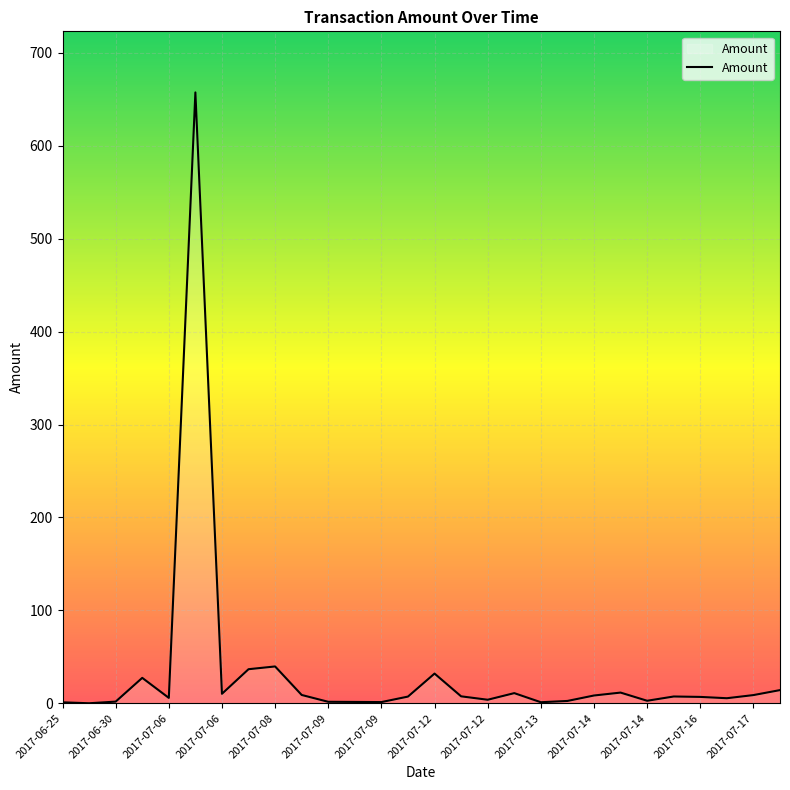

What is the difference between the maximum and minimum values?

657.4